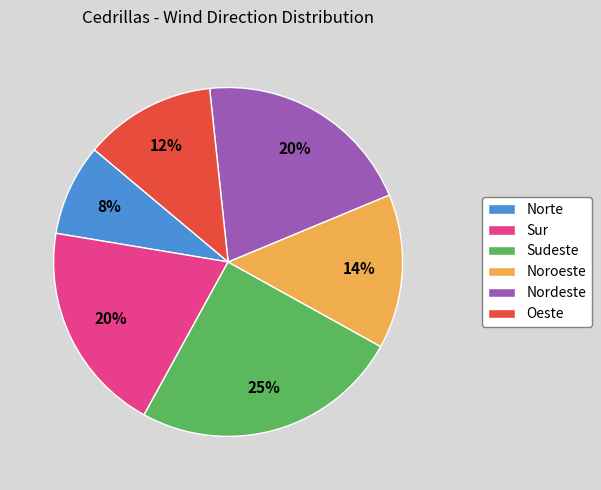

How many segments does this pie chart have?

6